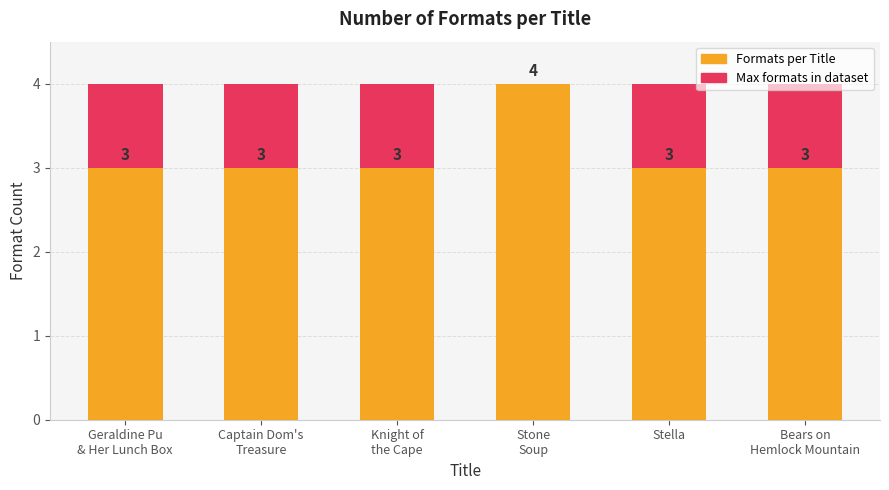

At which category is the sum across all series the highest?

Stone
Soup